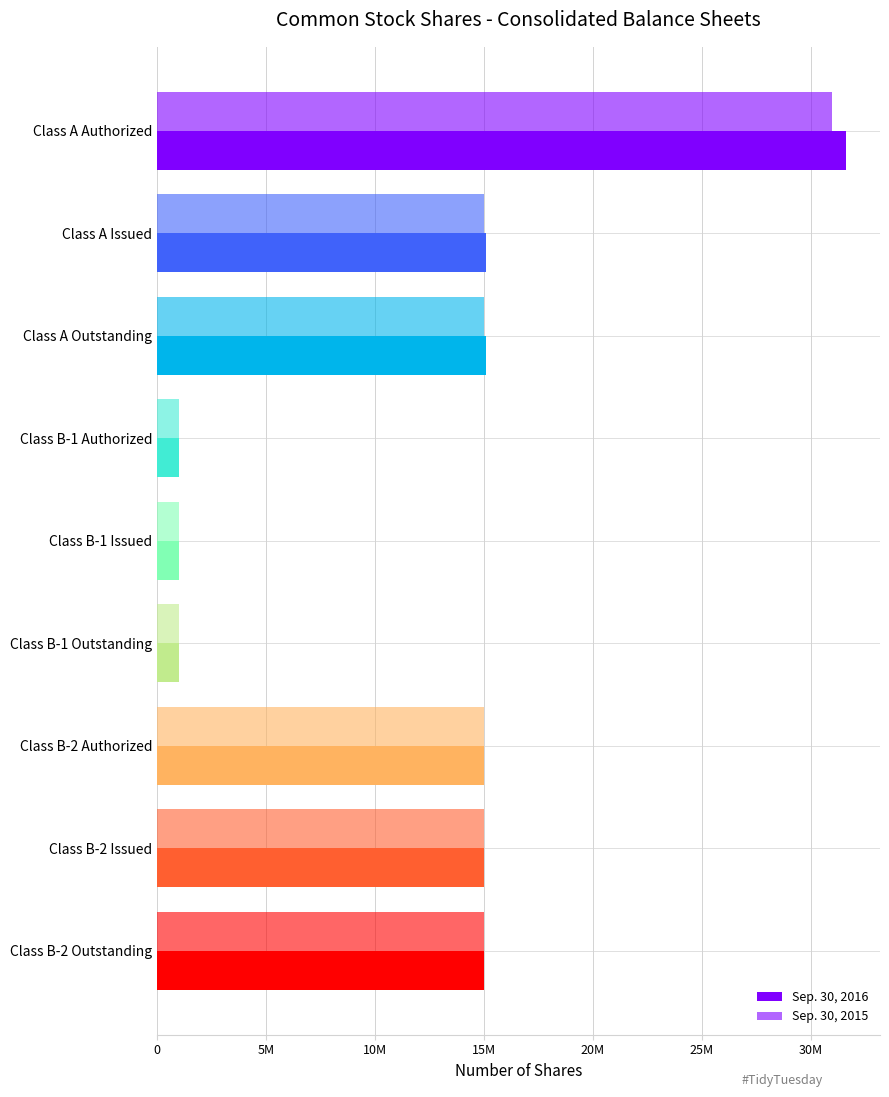

Rank the series by their maximum value, from lowest to highest.

Sep. 30, 2015, Sep. 30, 2016